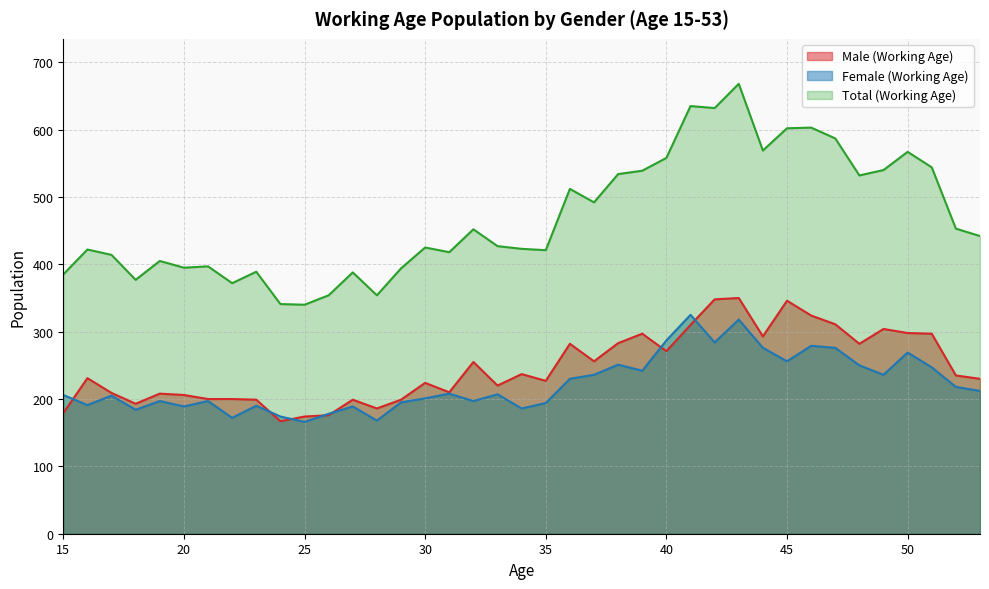

What is the difference between the highest and lowest values at 38?

283